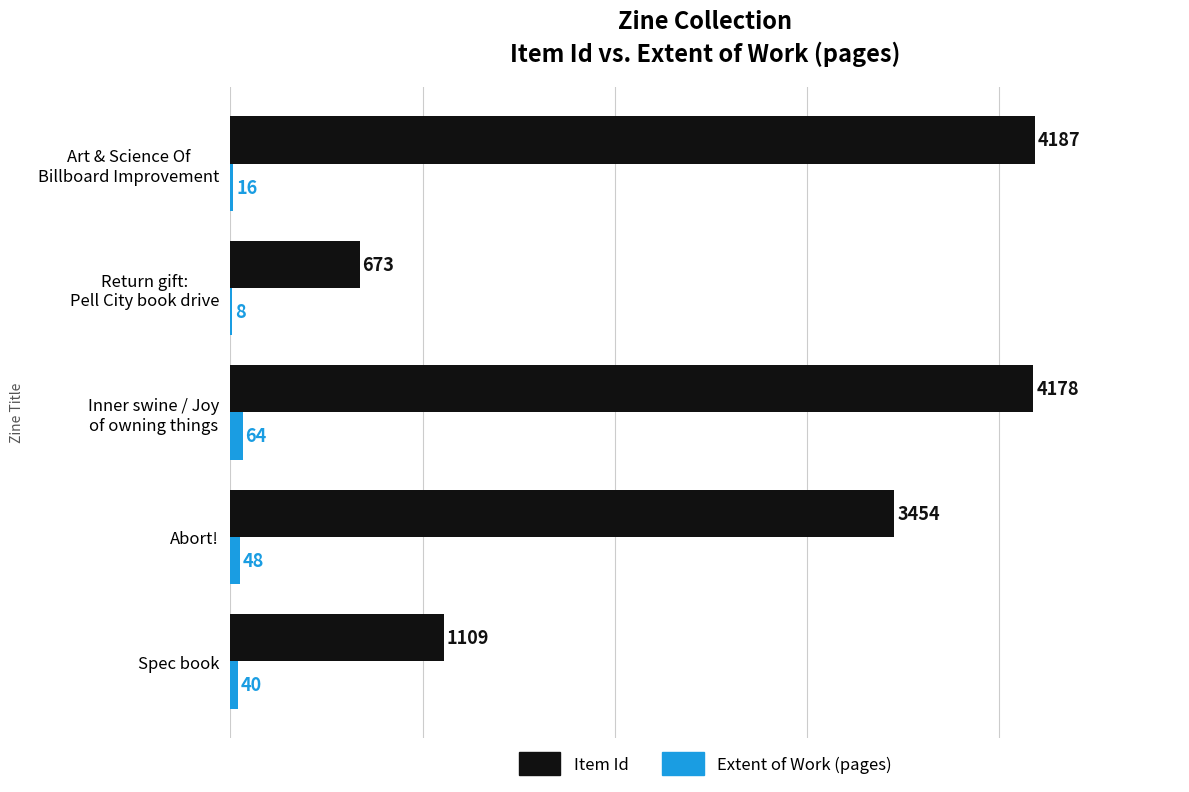

Which series has the largest total across all categories?

Item Id